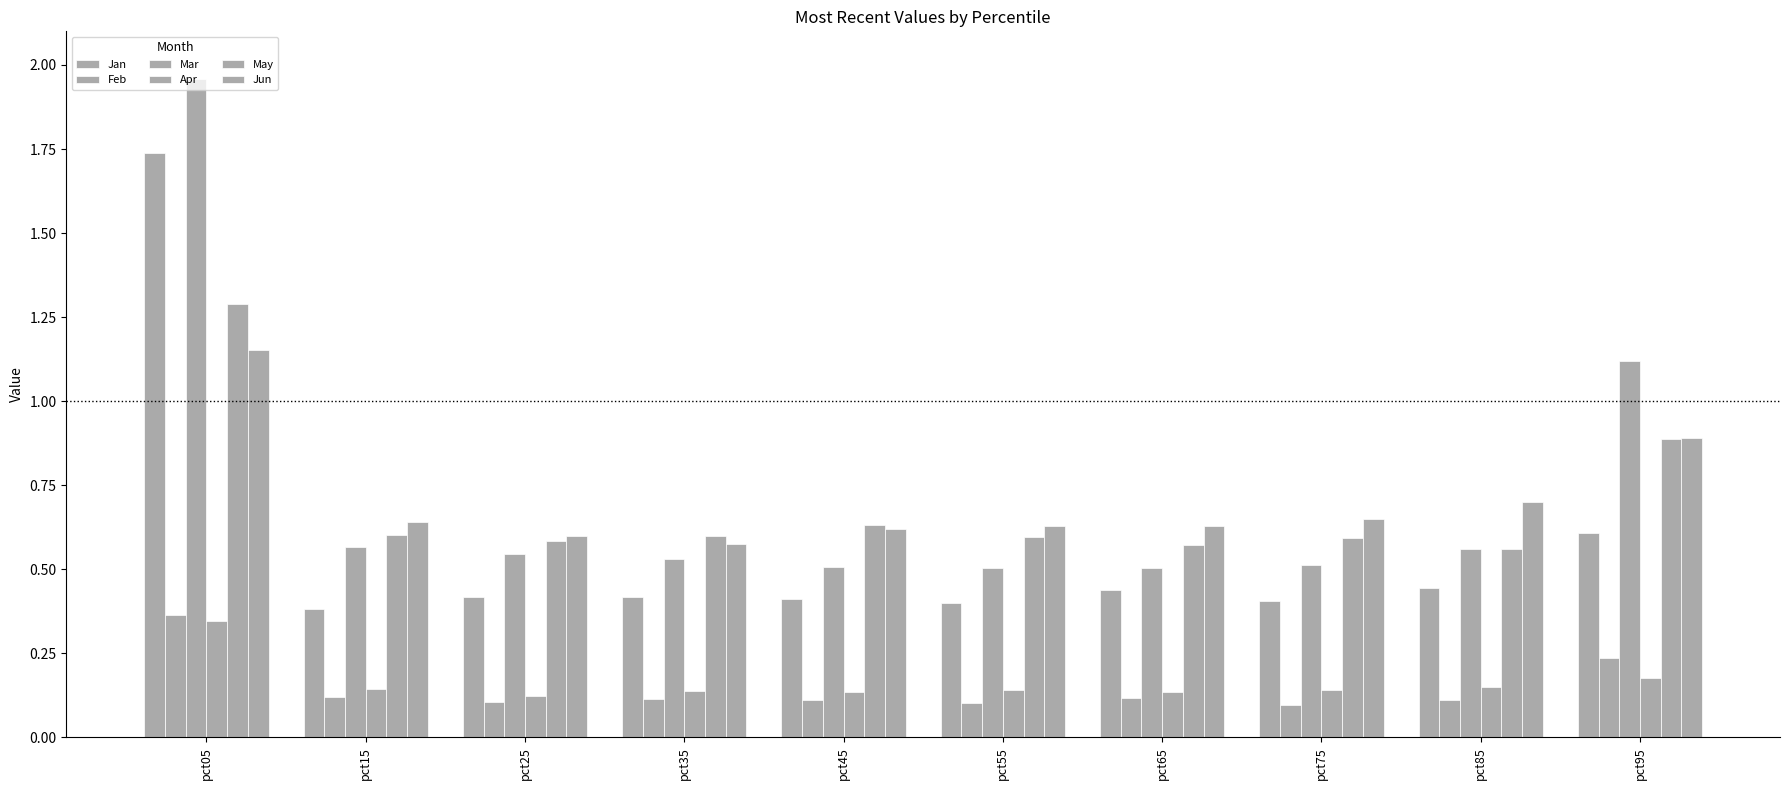

What is the difference between the highest and lowest values at pct55?

0.5